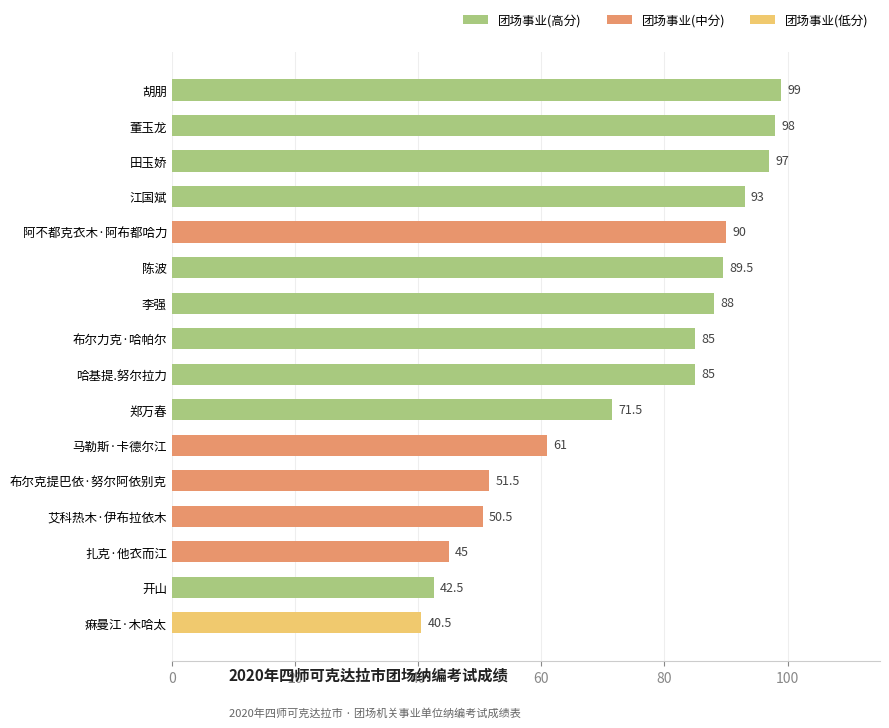

How many categories are shown in the chart?

16